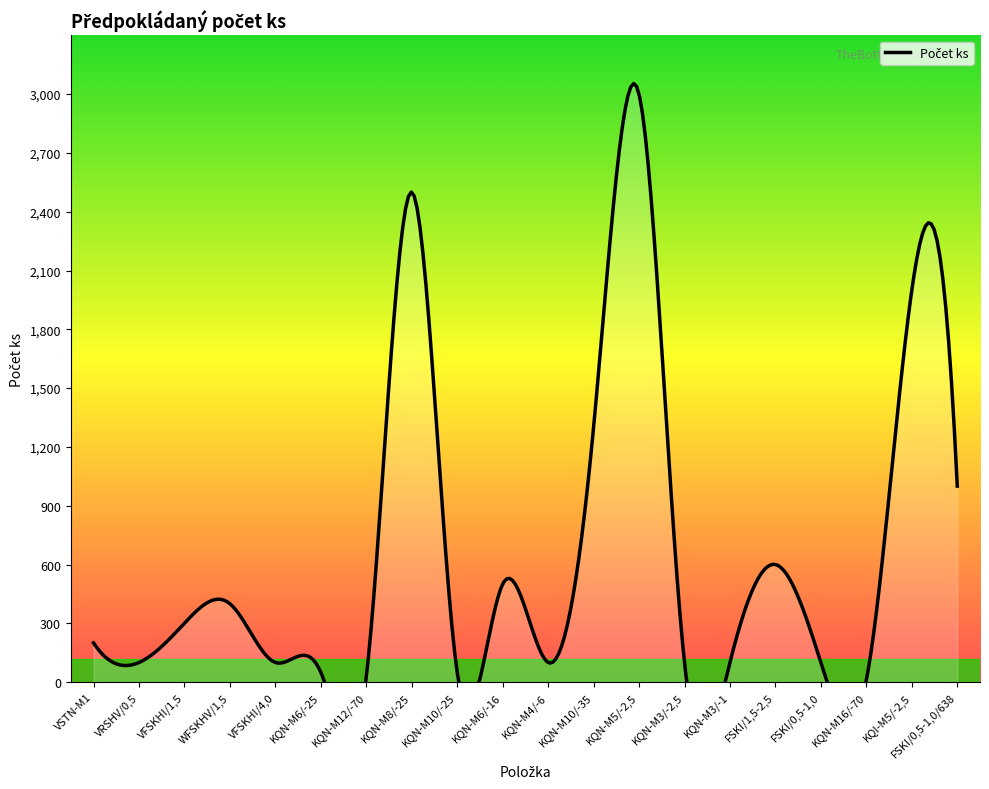

At which category does the data reach its first local peak?

WFSKHV/1,5